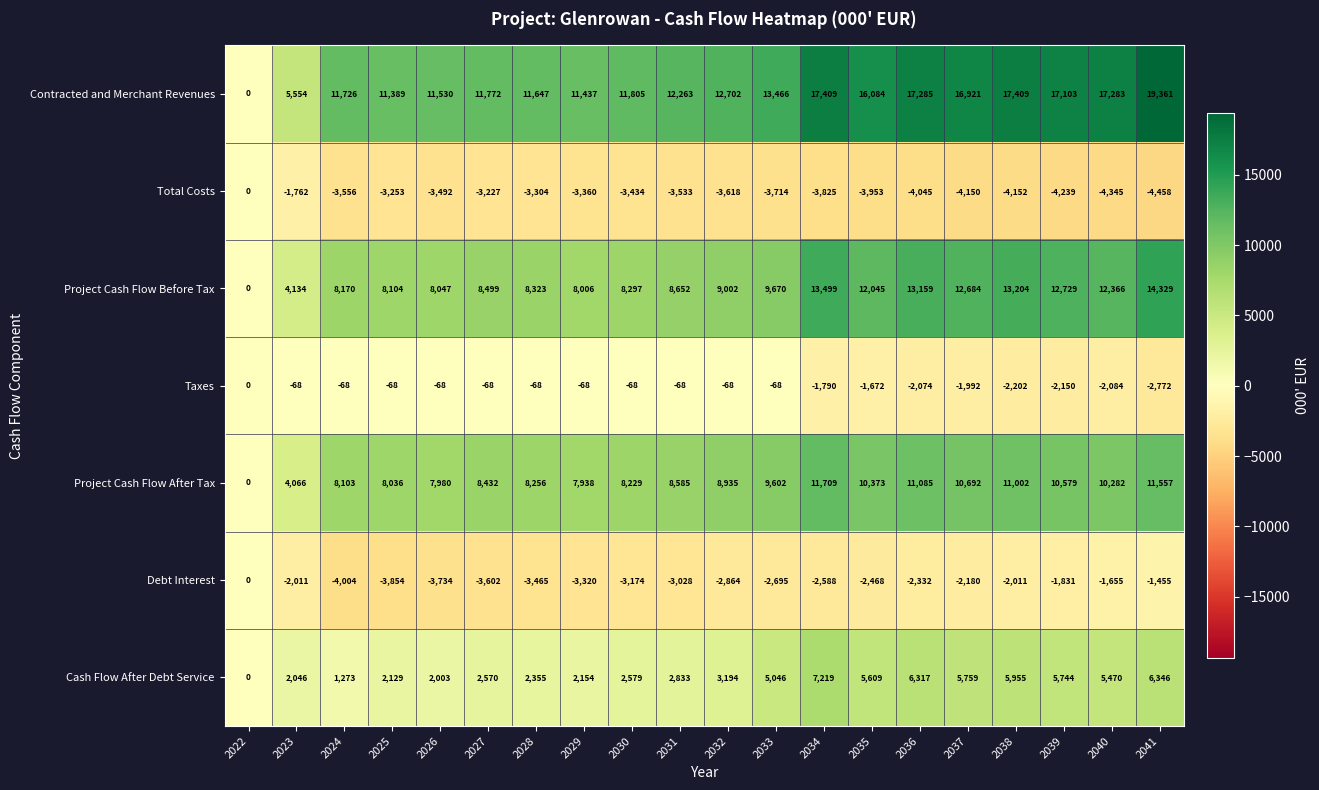

At which category does the chart reach its minimum across all series?

2041